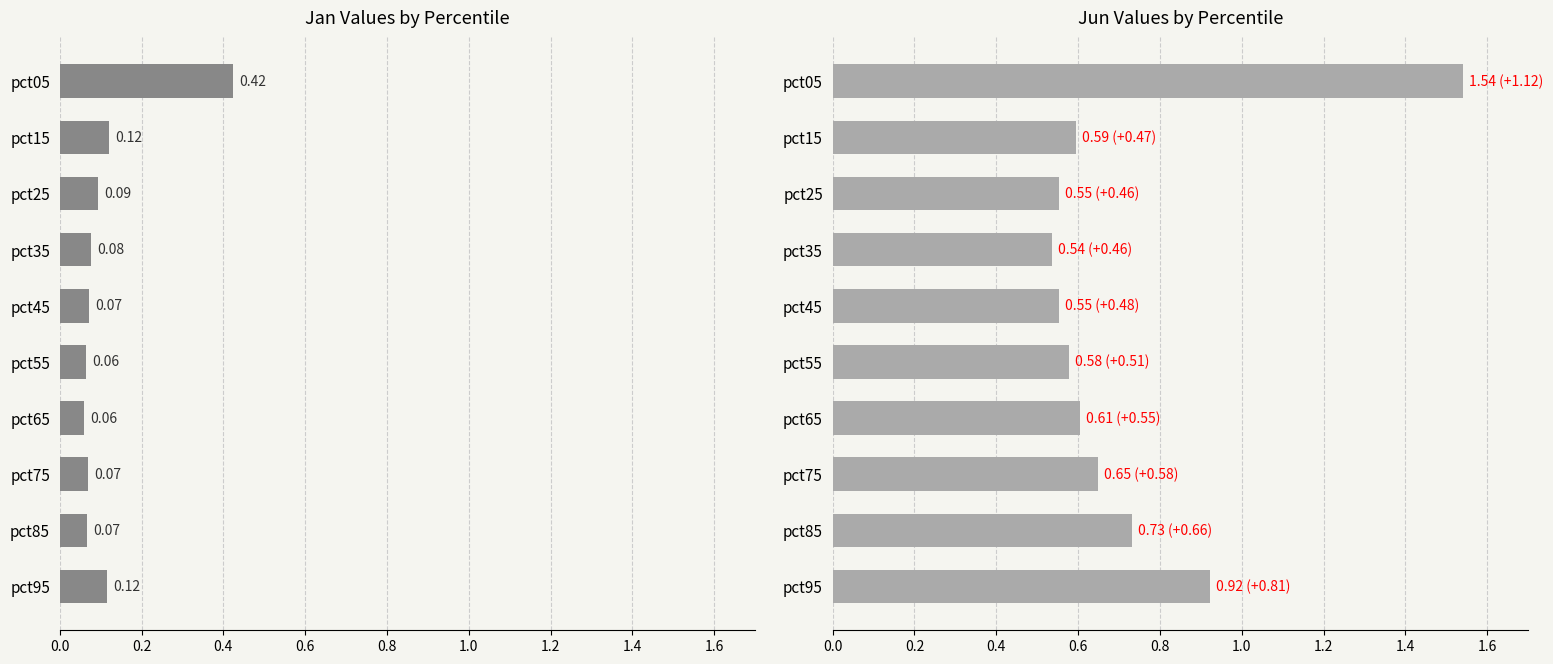

List the series in order of their peak value, highest first.

Jun, Jan